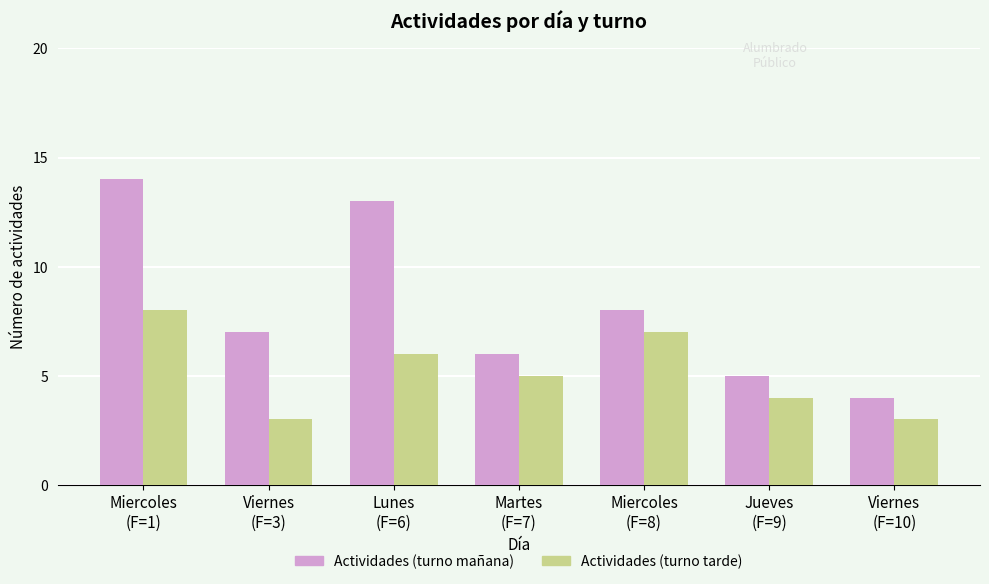

How many bars are there in each group?

2